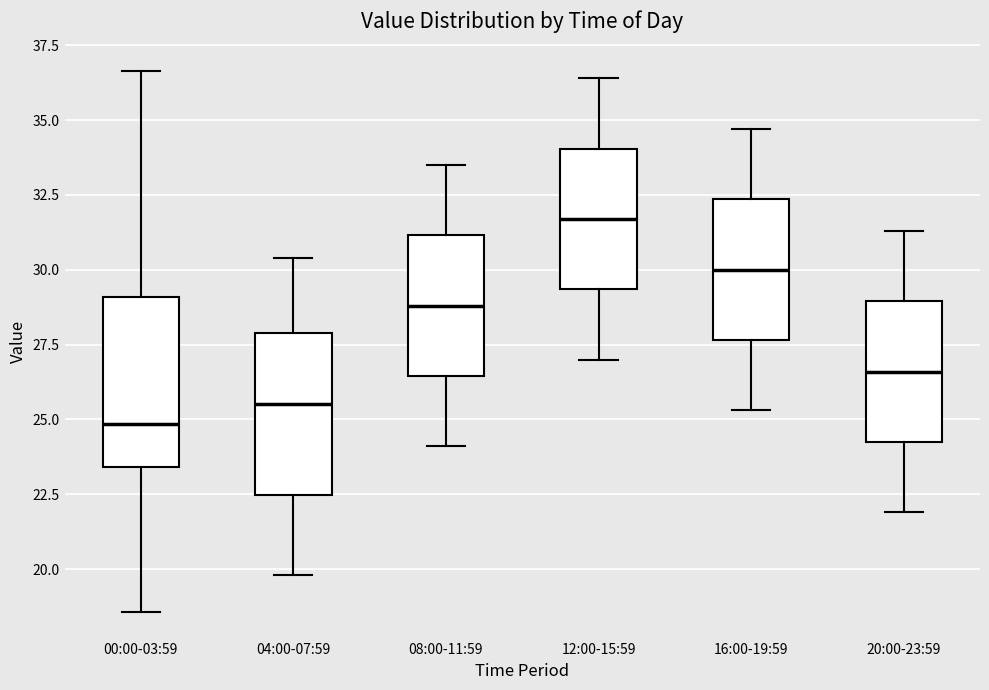

Where does the median line of the box for 20:00-23:59 sit on the y-axis? The values are not printed on the chart, so give them approximately, as read against the axis.

26.5